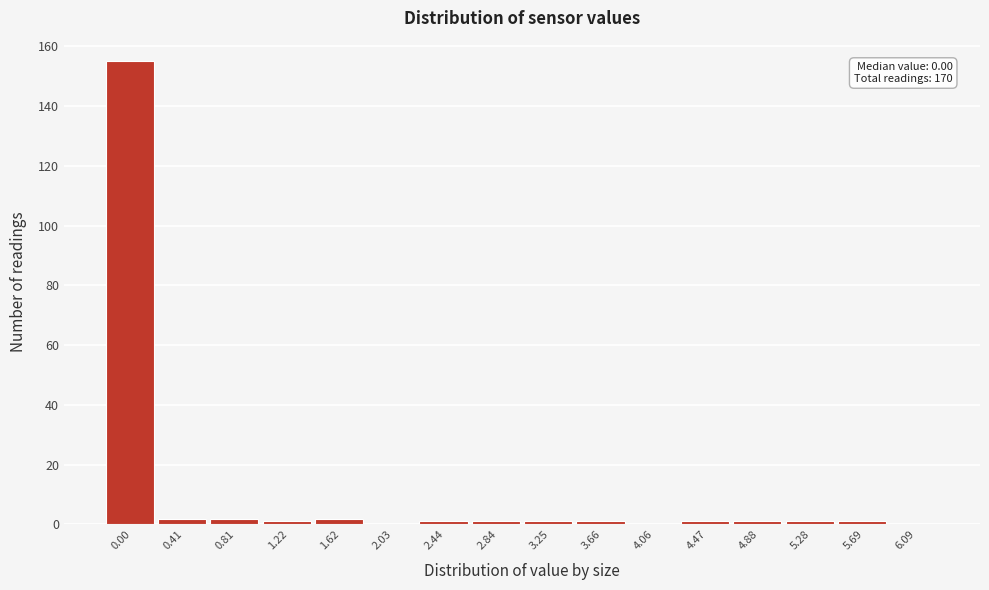

Reading left to right, extract all data points from this chart.

0.00=155	0.41=2	0.81=2	1.22=1	1.62=2	2.03=0	2.44=1	2.84=1	3.25=1	3.66=1	4.06=0	4.47=1	4.88=1	5.28=1	5.69=1	6.09=0